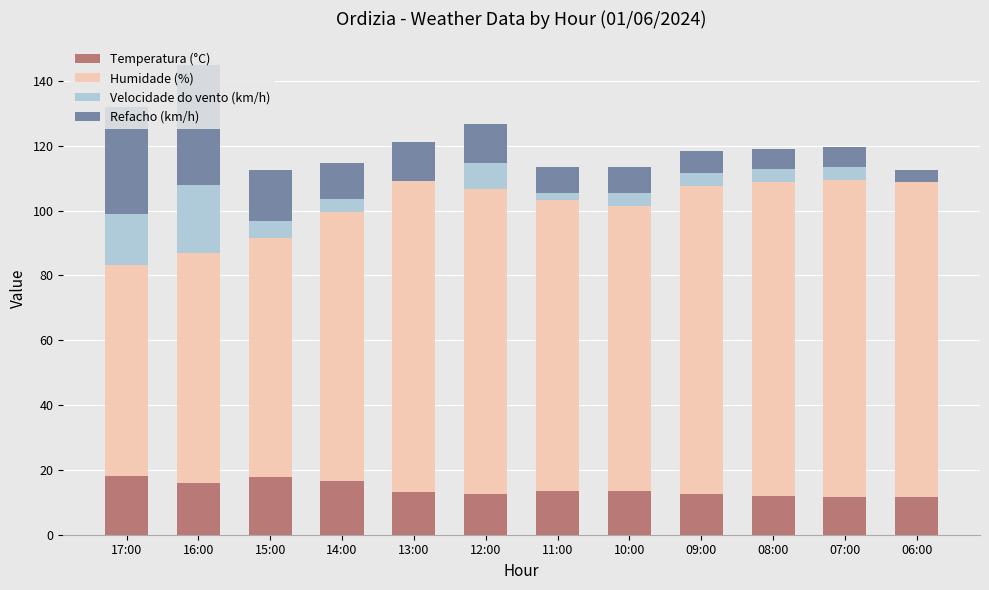

What is the maximum value for Temperatura (°C)?

18.1